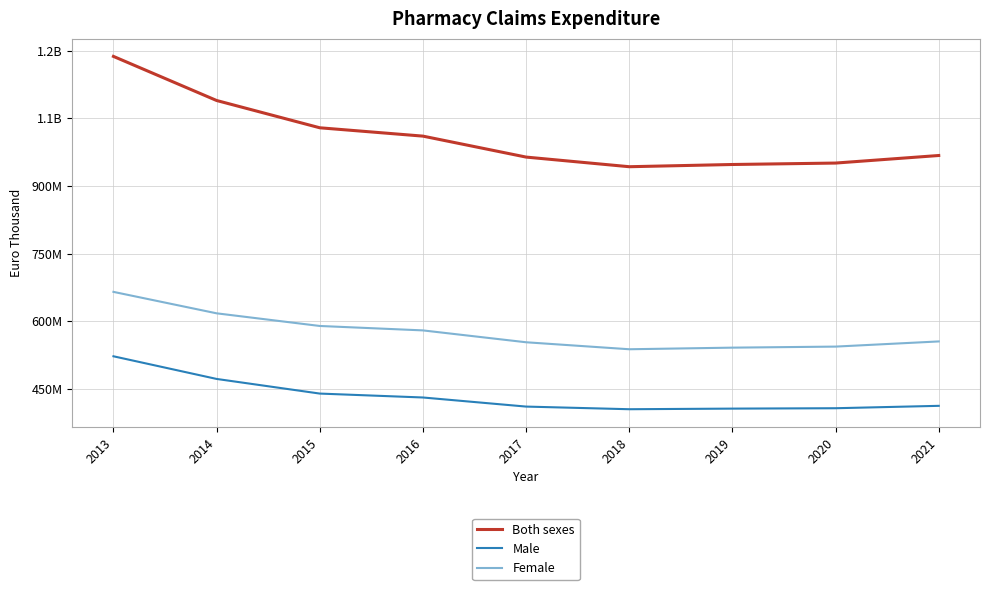

Does the chart have visible grid lines?

Yes